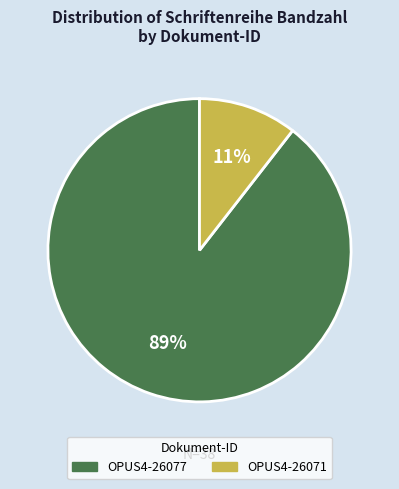

Combined, do OPUS4-26071 and OPUS4-26077 account for over 50%?

Yes